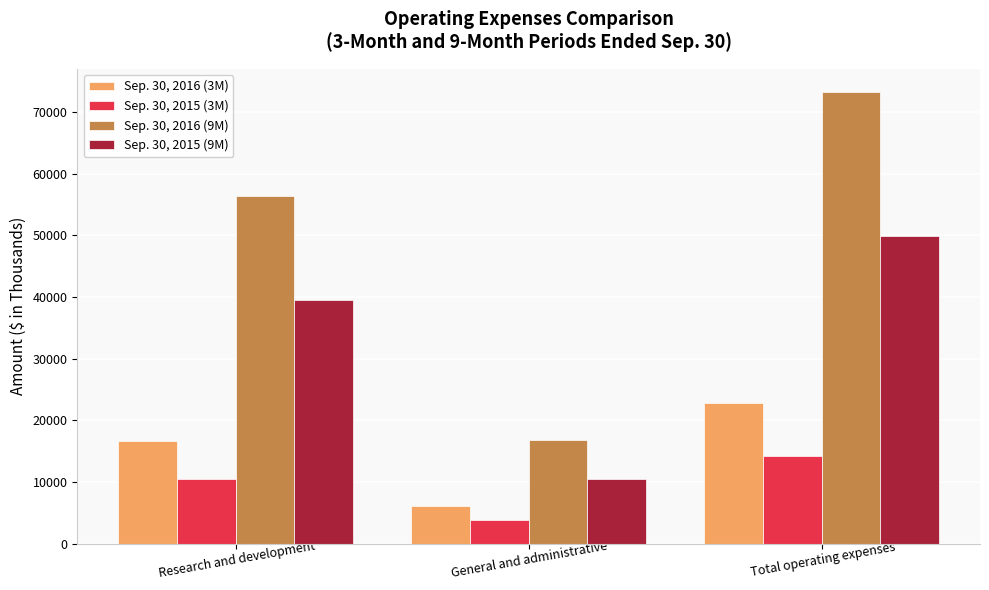

The value of Sep. 30, 2016 (9M) at Total operating expenses is 108769. True or false?

False